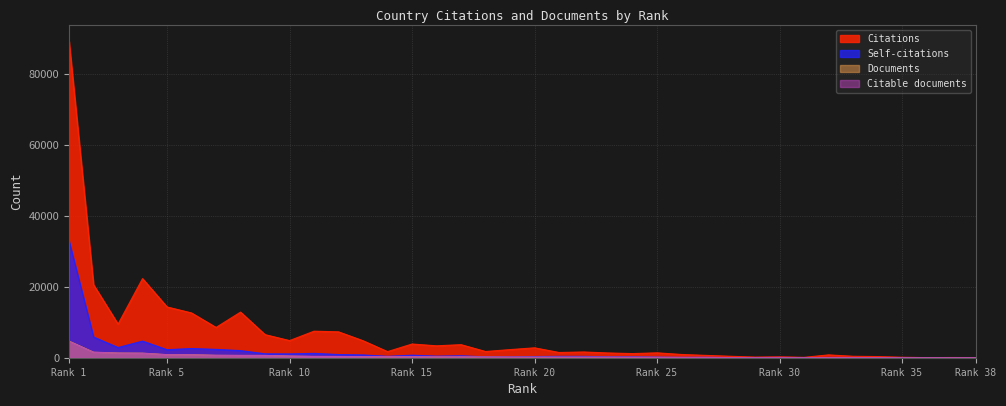

At how many categories does at least one series exceed 72583?

1